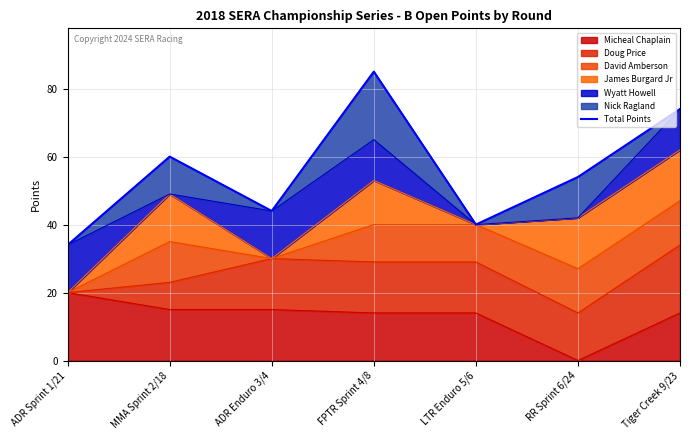

What is the smallest value displayed?

34